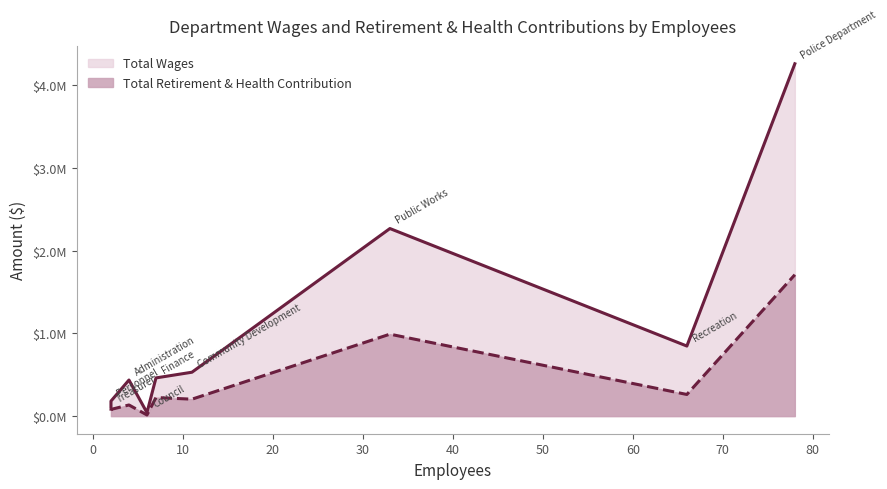

True or false: Total Retirement & Health Contribution and Total Wages intersect in this chart.

False